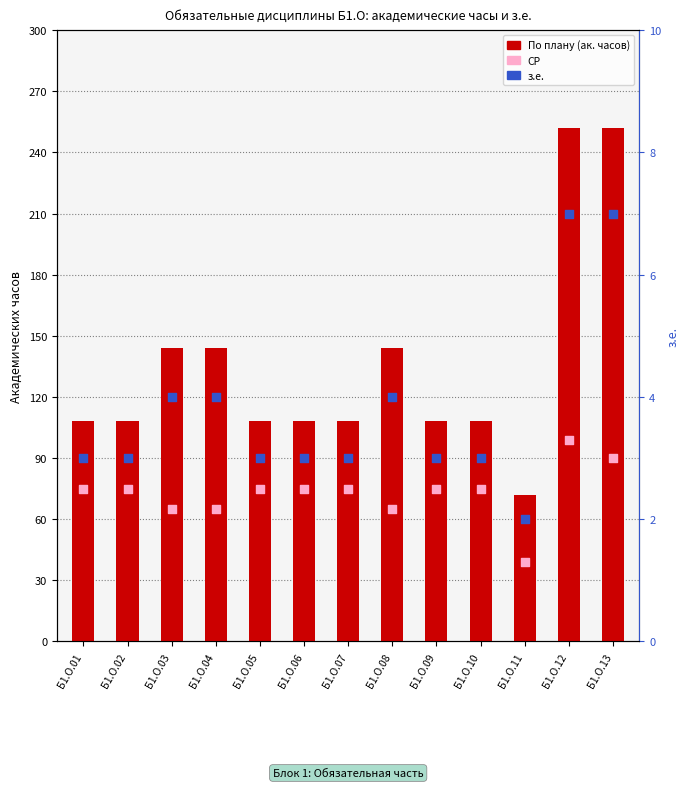

Which series reaches the maximum Y coordinate?

По плану (ак. часов)